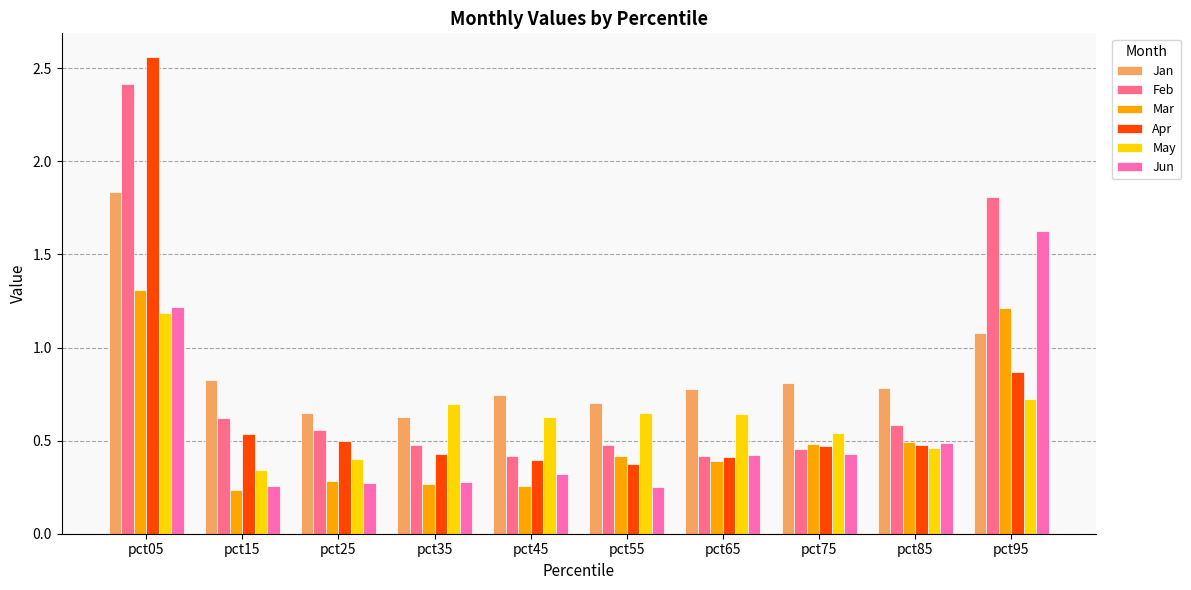

What is the highest value of the Jun series?

1.6